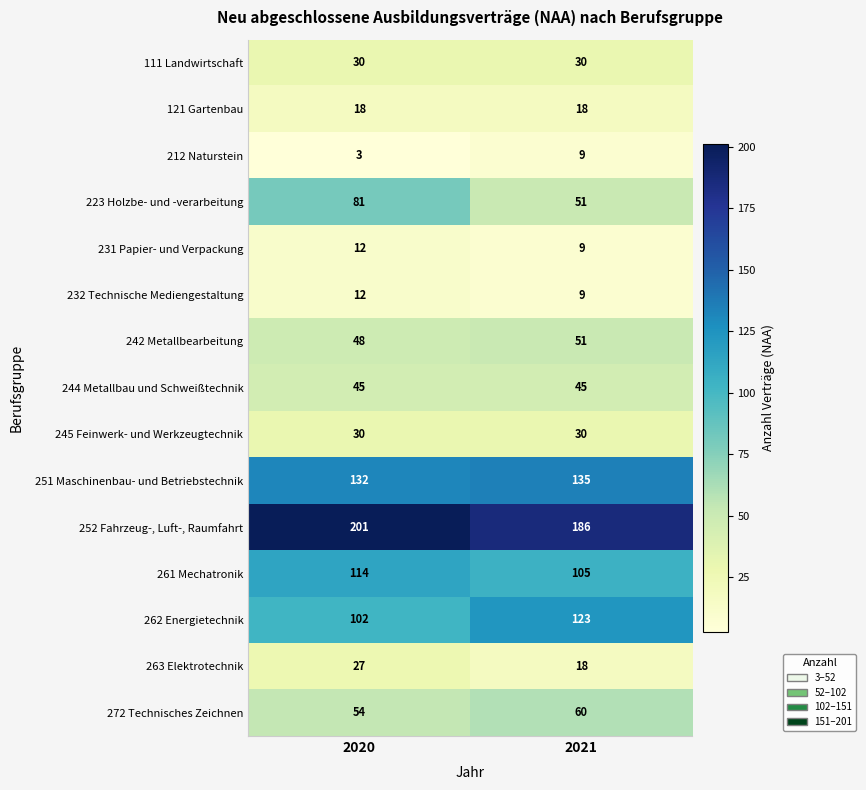

Rank the categories by 272 Technisches Zeichnen value from lowest to highest.

2020, 2021